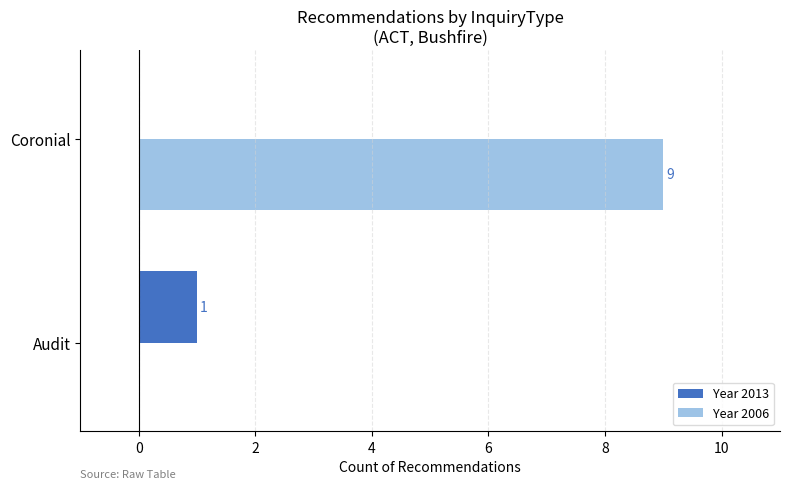

Between Audit and Coronial, which series saw the biggest shift?

Year 2006